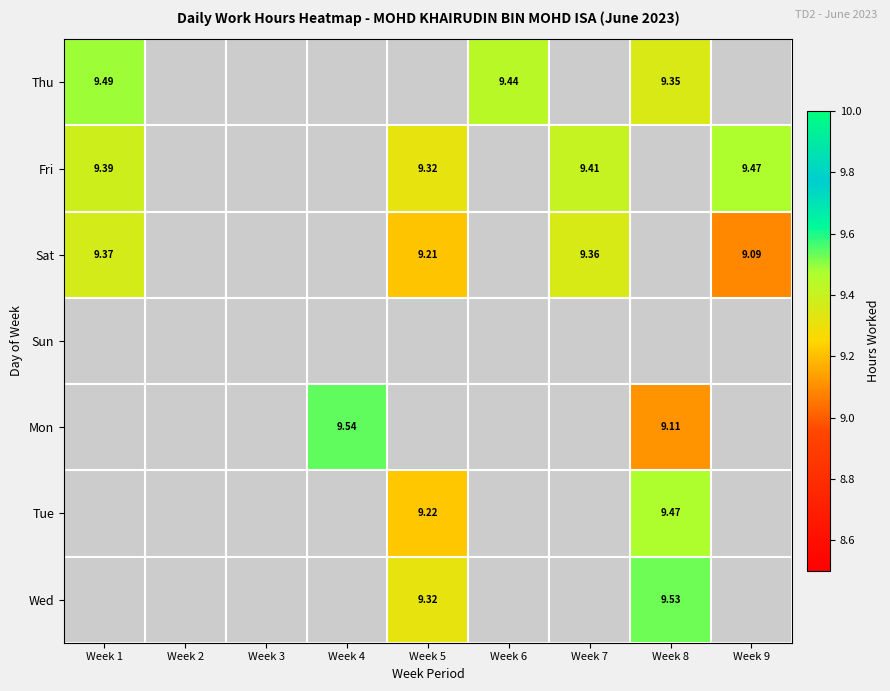

How many categories are shown in the chart?

9